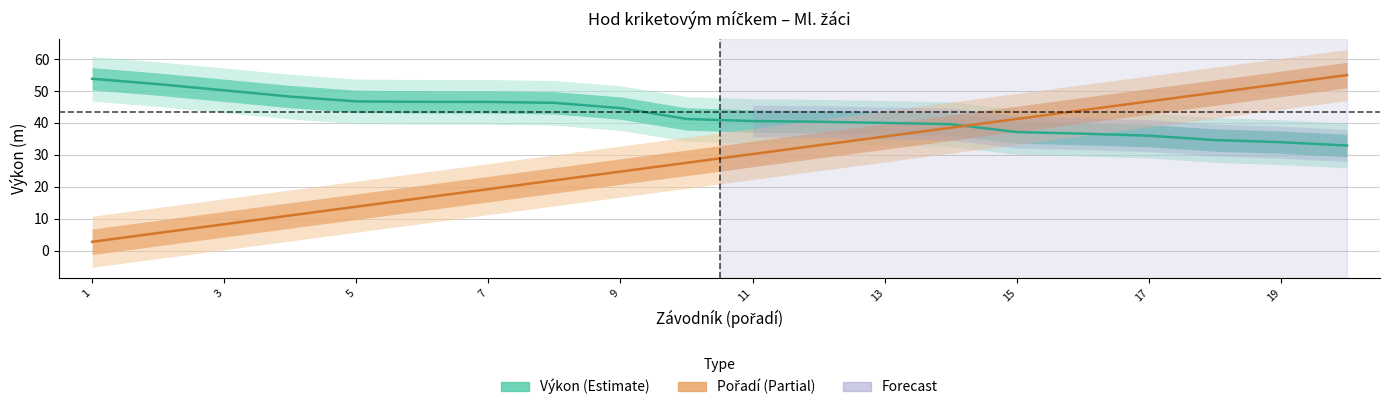

Which series has the widest spread of values?

Pořadí (centre)